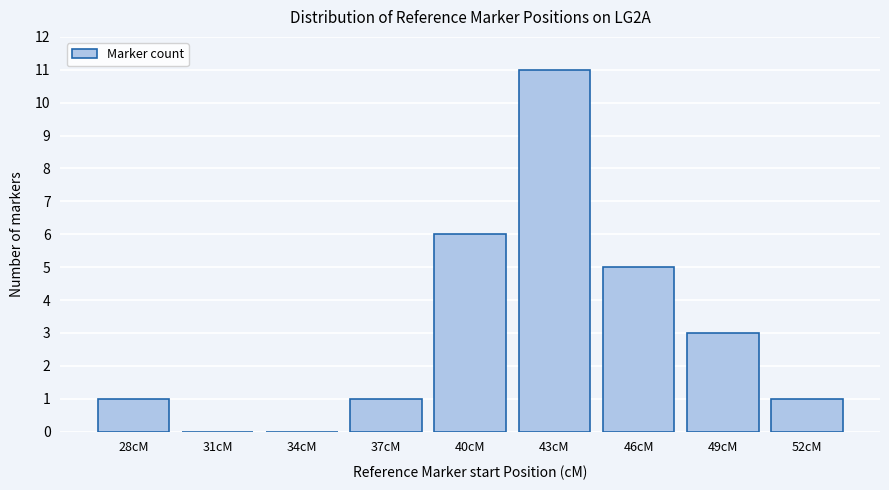

Reading right to left, extract all data points from this chart.

52cM=1	49cM=3	46cM=5	43cM=11	40cM=6	37cM=1	34cM=0	31cM=0	28cM=1